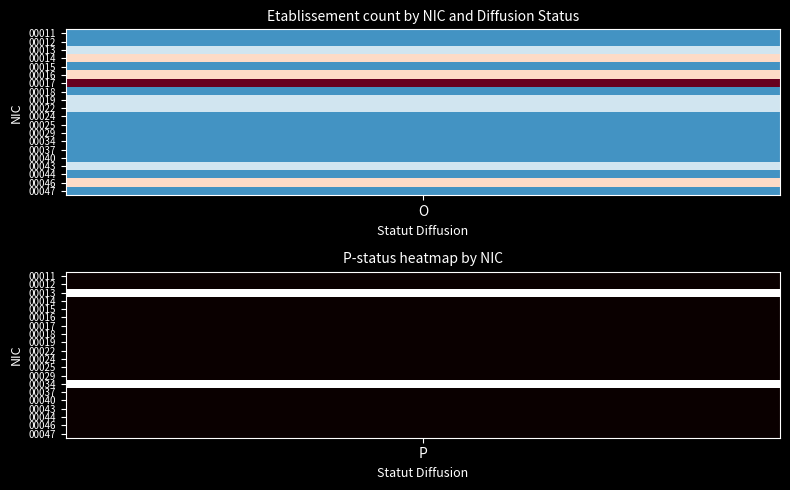

How many positive values does the 00018 series have?

1